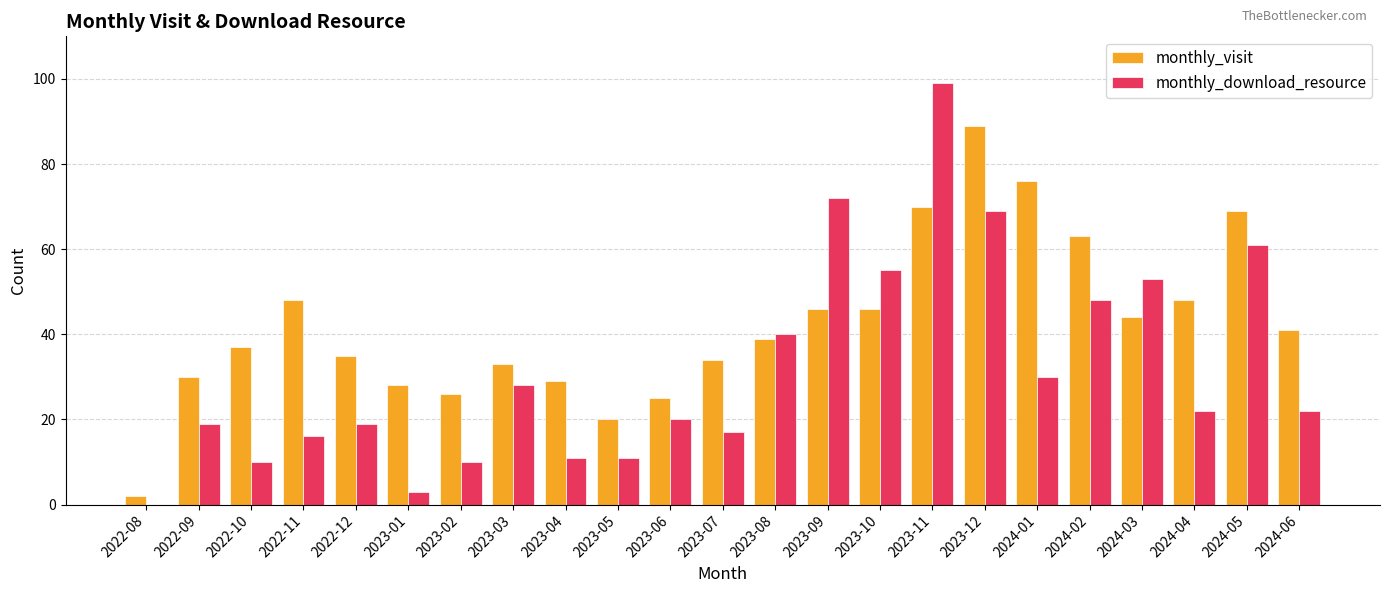

The monthly_download_resource series shows 9 at 2023-07. True or false?

False